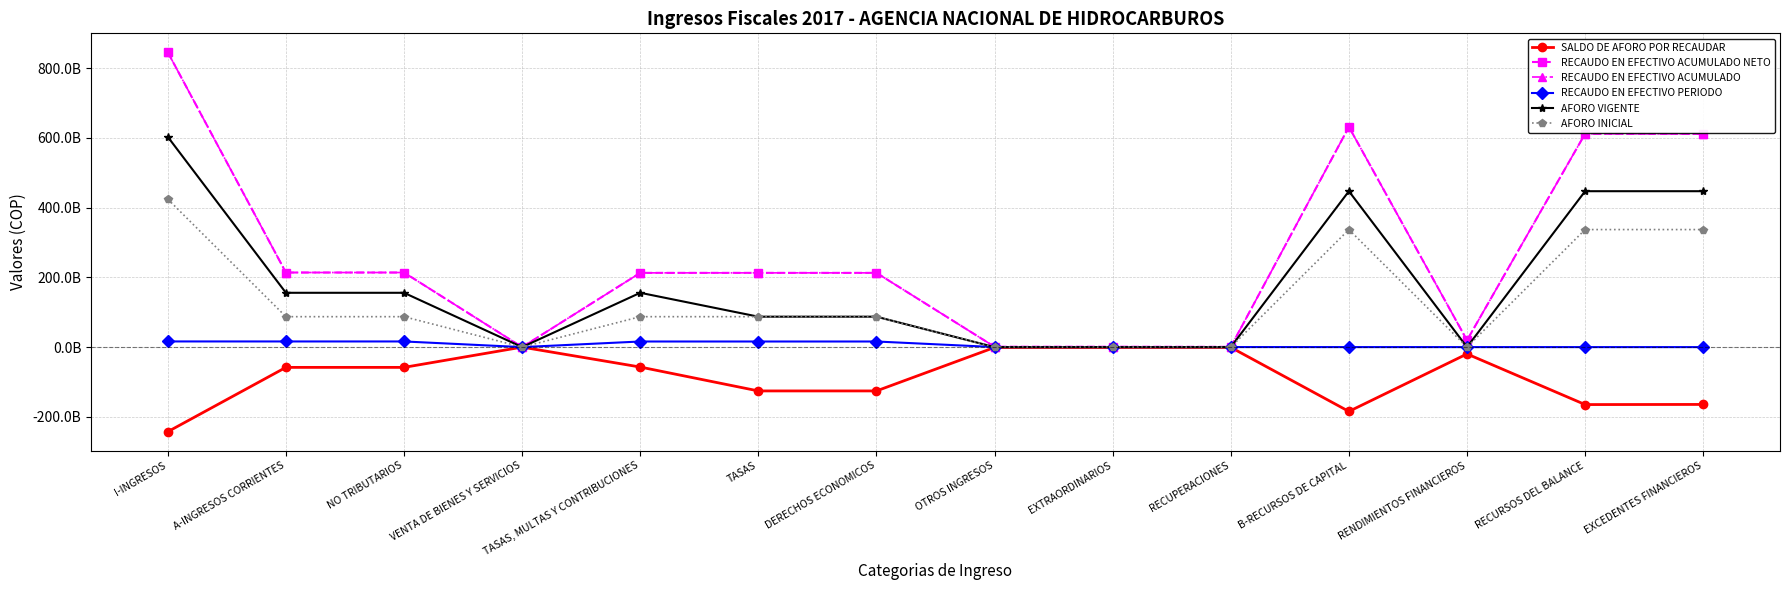

What is the smallest value displayed?

-242524228312.3